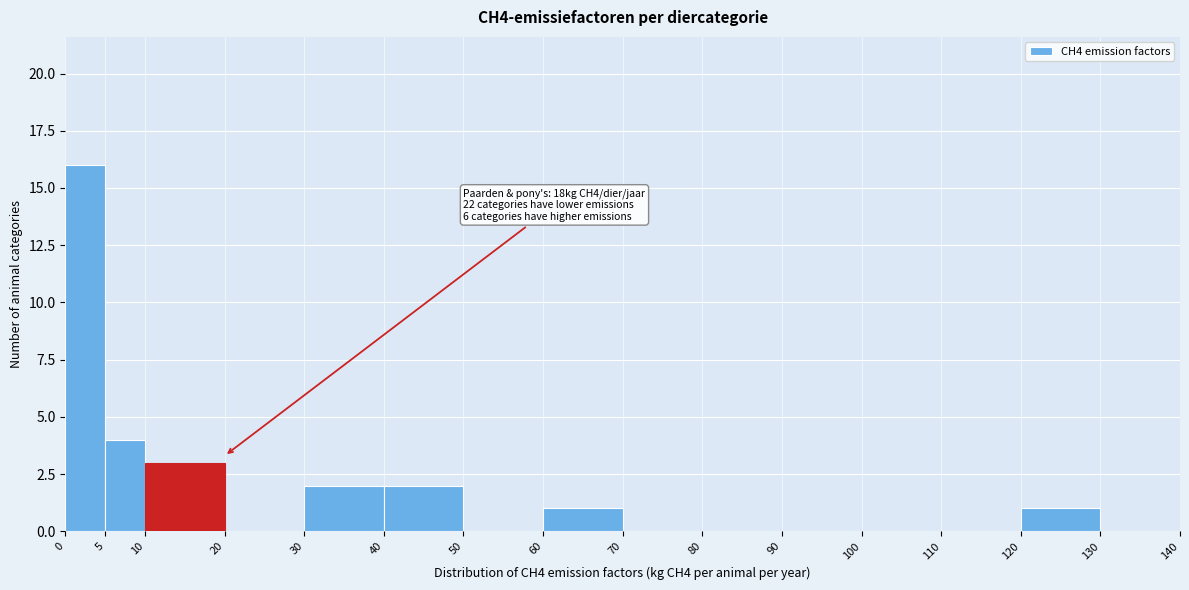

Over which range of the x-axis is the bar tallest?

0 to 5